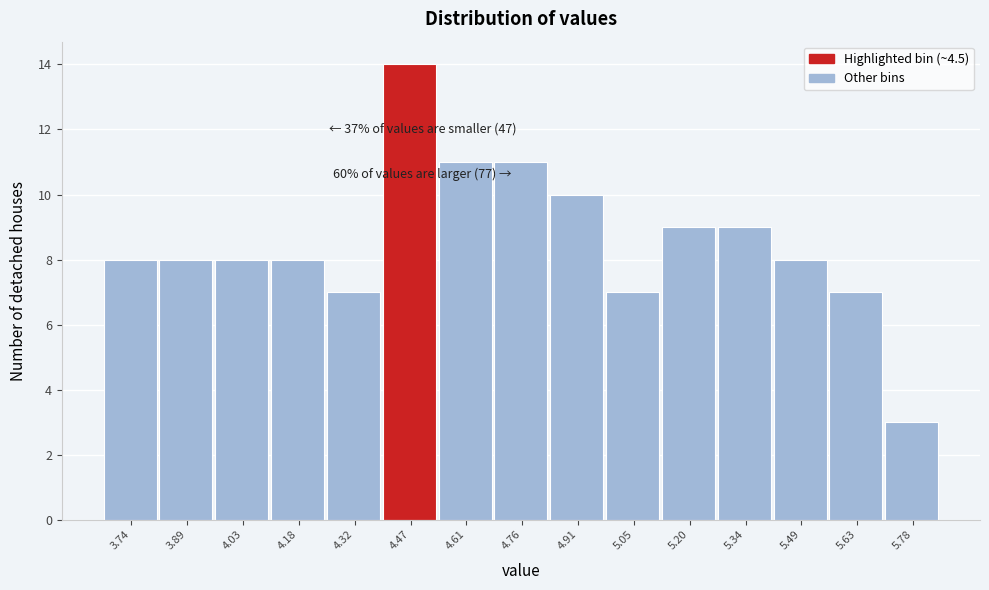

Over which range of the x-axis is the bar tallest?

4.40 to 4.54